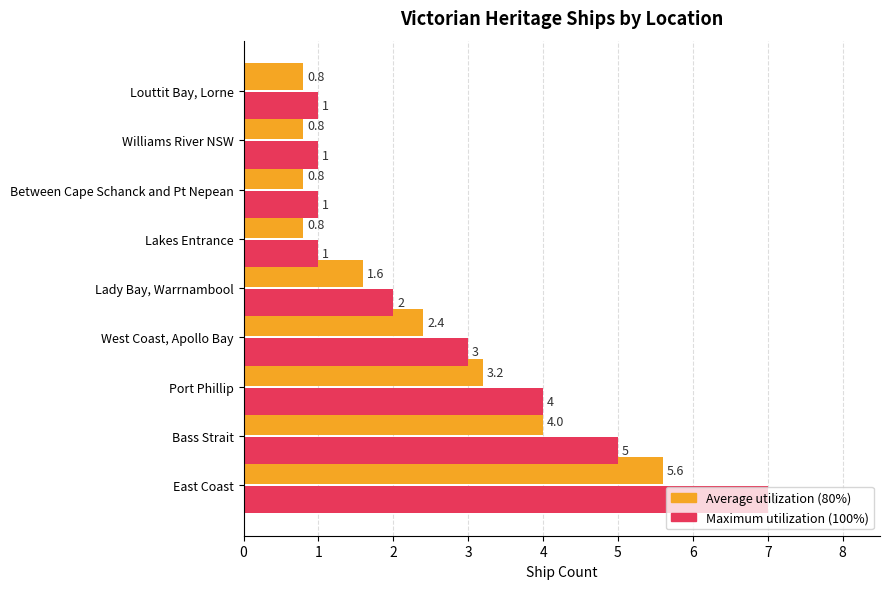

At which category is the sum across all series the highest?

East Coast